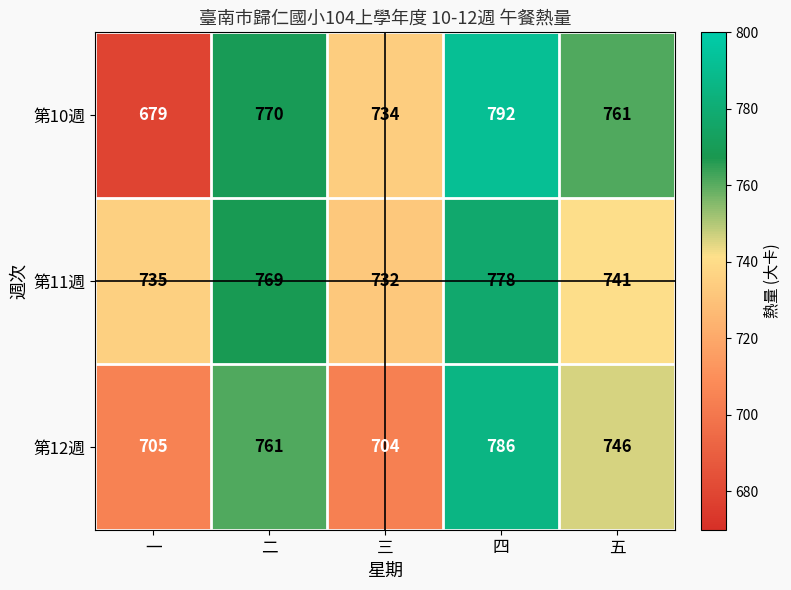

What value does the 第11週 series have at 一, to the nearest 5?

735